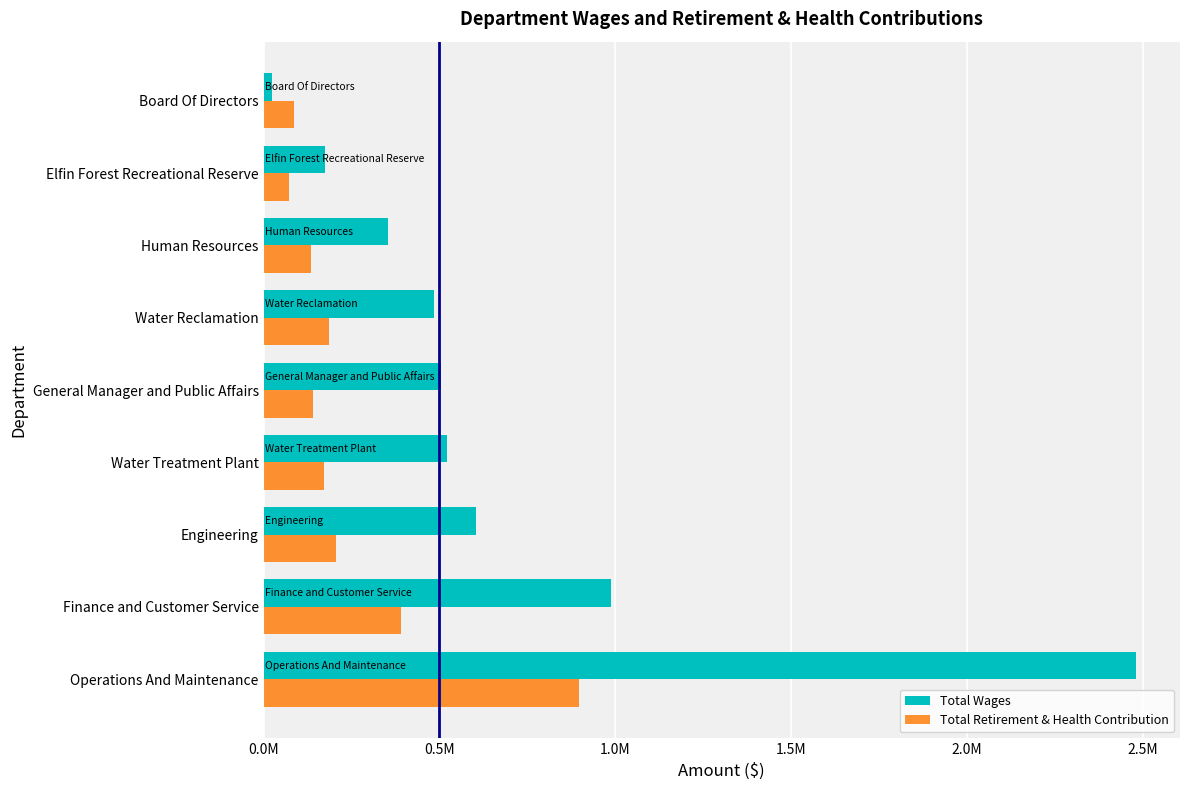

What are all the series names shown in the legend?

Total Wages, Total Retirement & Health Contribution